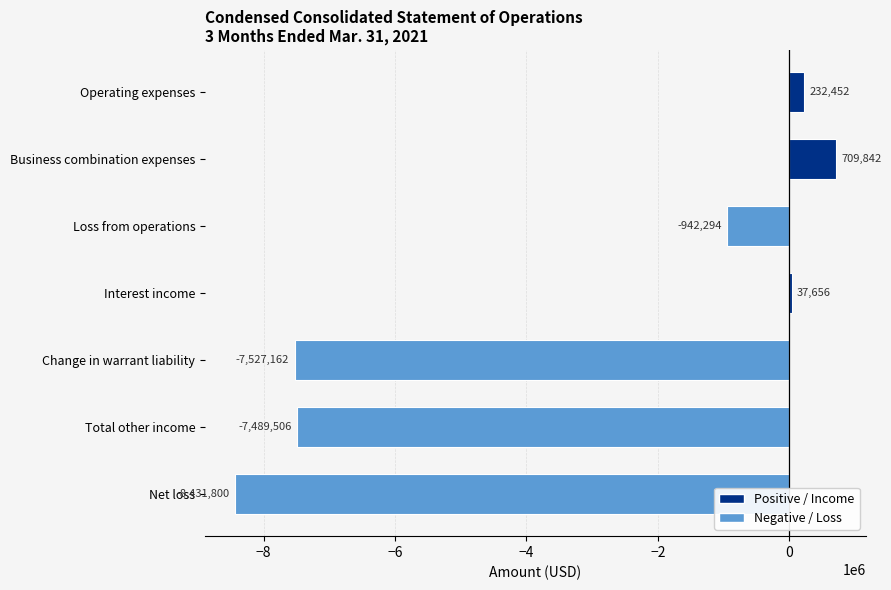

What is the label of the 7th bar from the top?

Net loss